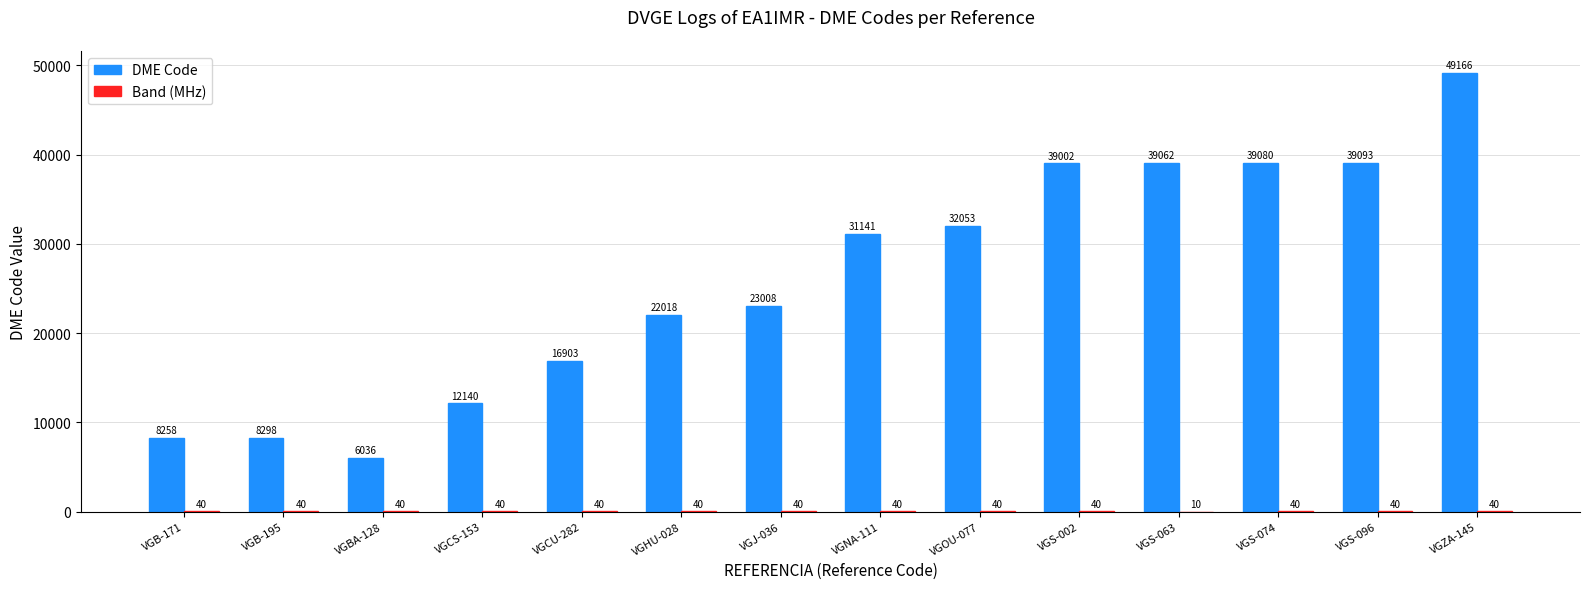

Where is DME Code nearest to the value 27601?

VGNA-111